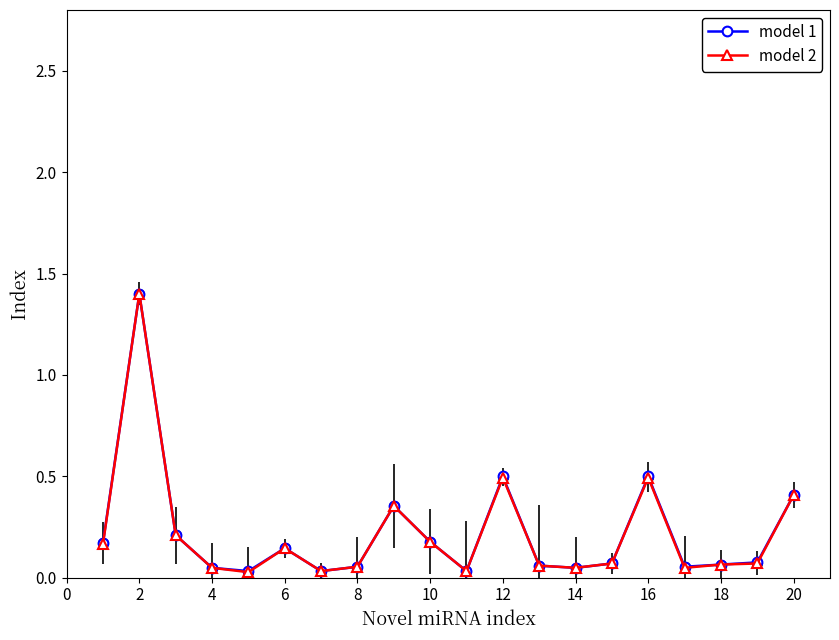

True or false: model 2 and model 1 intersect in this chart.

False